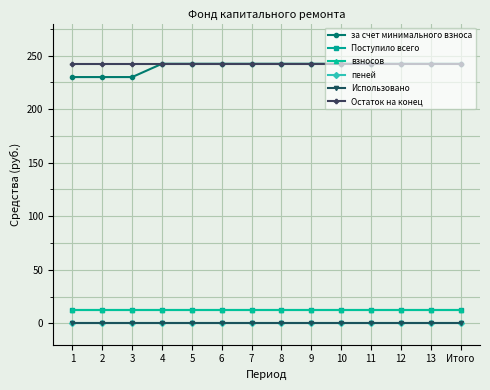

At how many categories does at least one series exceed 208?

14